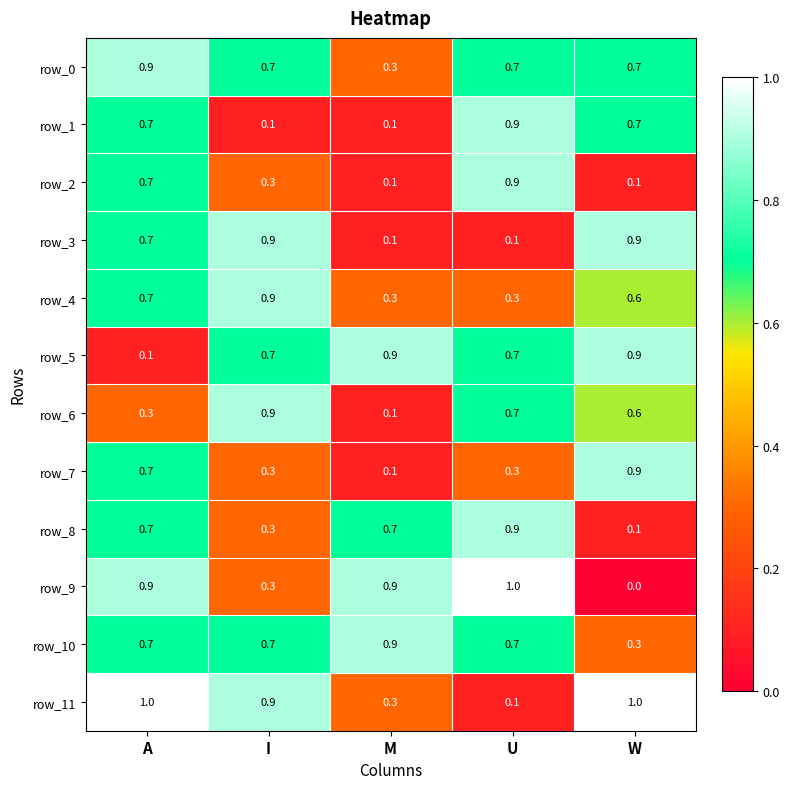

True or false: row_11 has a value of 0.1 at U.

True